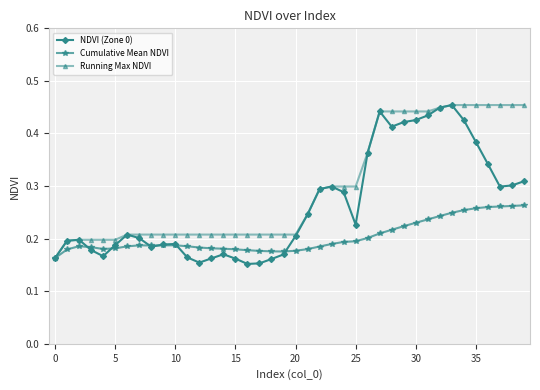

Count the Running Max NDVI values in the range 0 to 1.

40